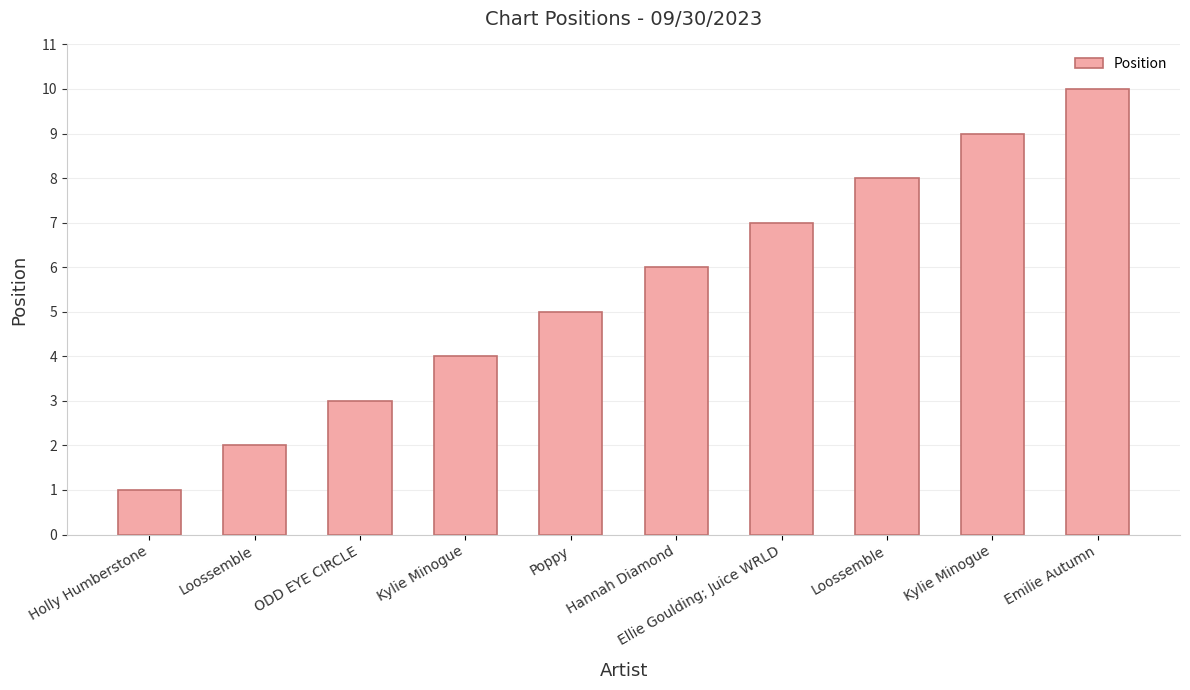

How many values are below 6?

5